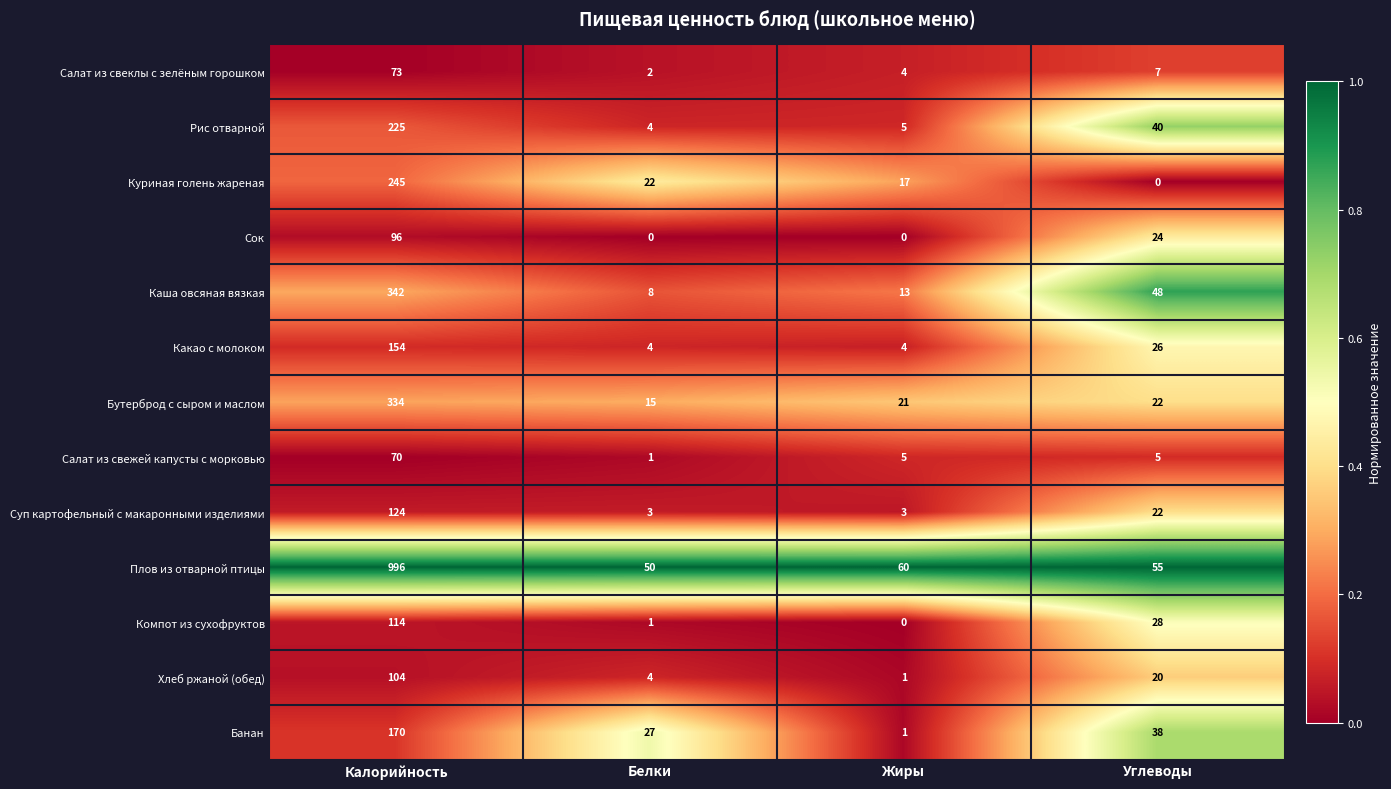

What is the sum of all Салат из свеклы с зелёным горошком values?

86